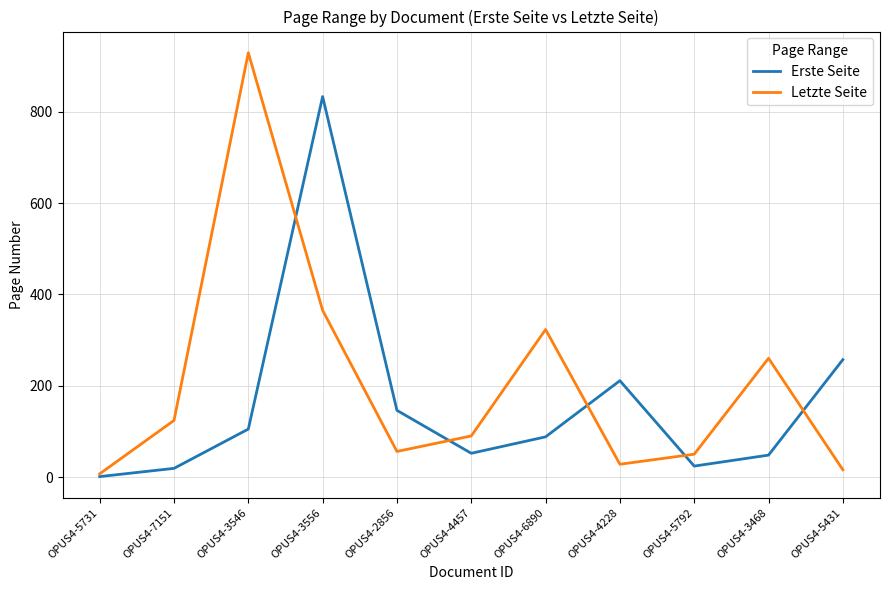

Between OPUS4-4228 and OPUS4-5792, which series saw the biggest shift?

Erste Seite